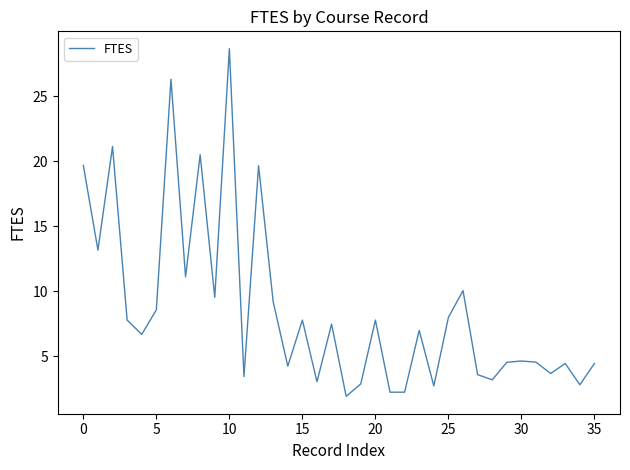

What is the smallest value displayed?

1.9